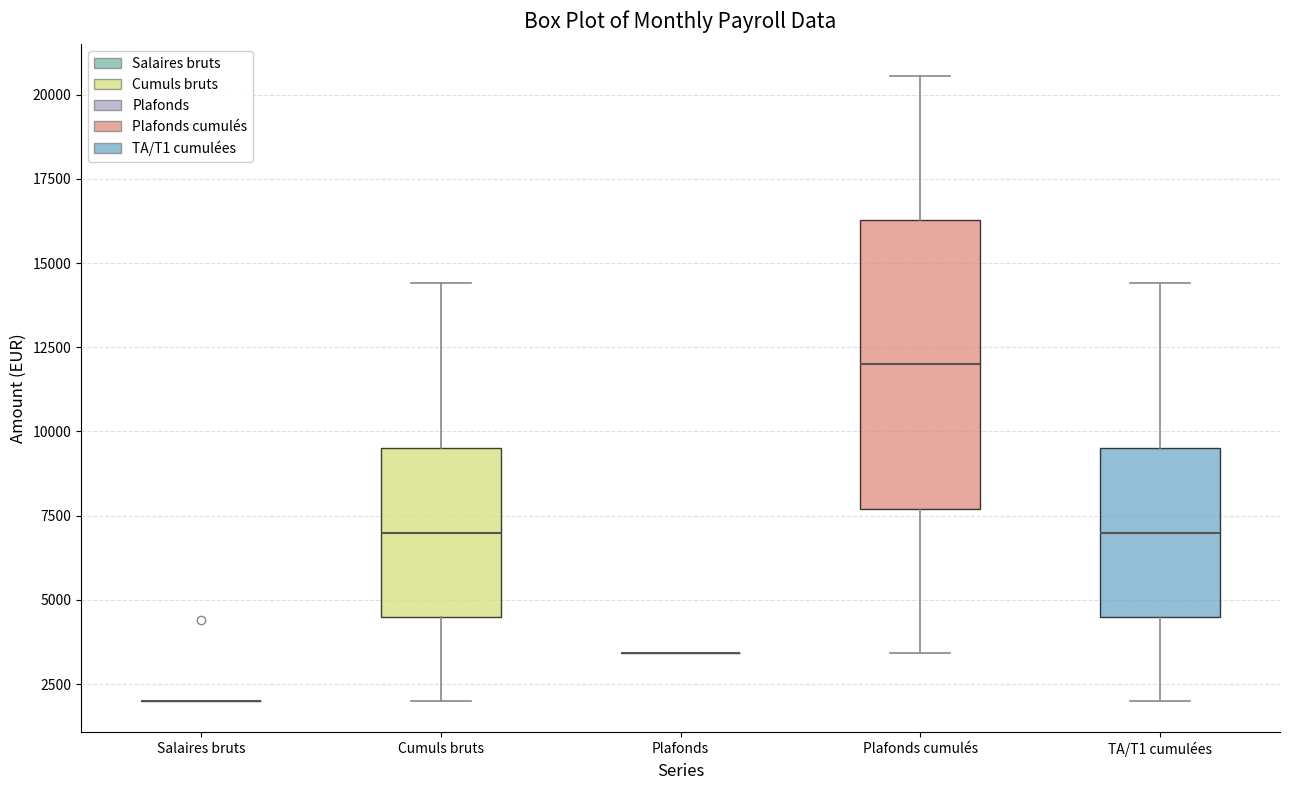

Where is the lower edge of the box for TA/T1 cumulées on the y-axis? The values are not printed on the chart, so give them approximately, as read against the axis.

4500